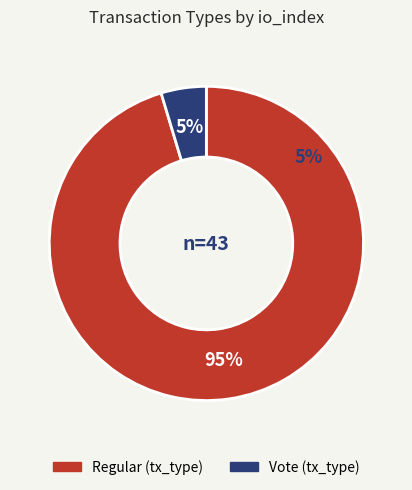

What percentage is the Regular (io_index=41) slice, to the nearest percent?

95%